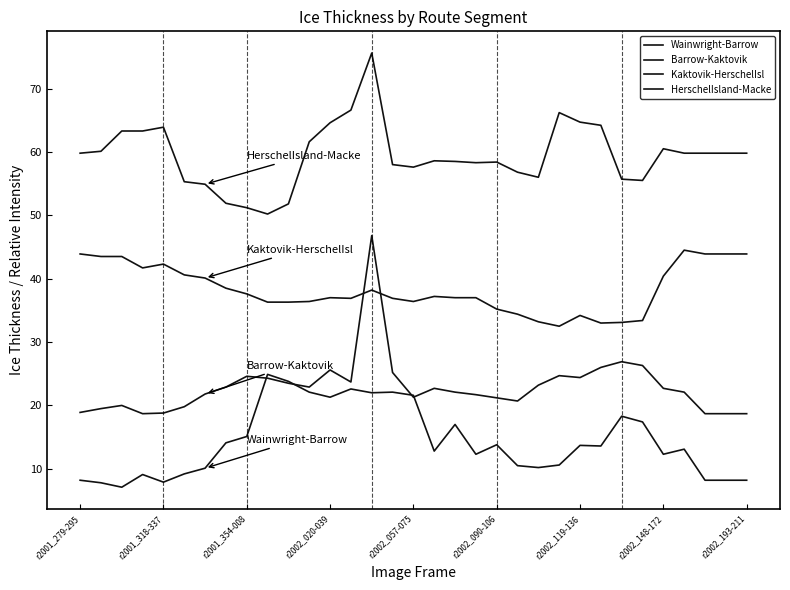

Is this an area chart (filled region under the line)?

No